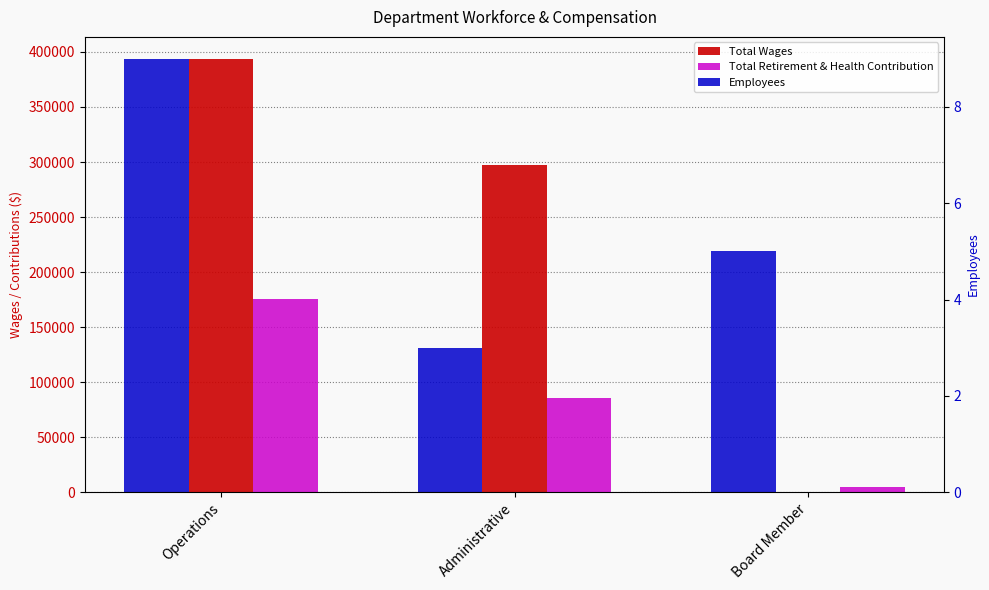

What is the difference between the Total Wages values at Administrative and Operations?

96358